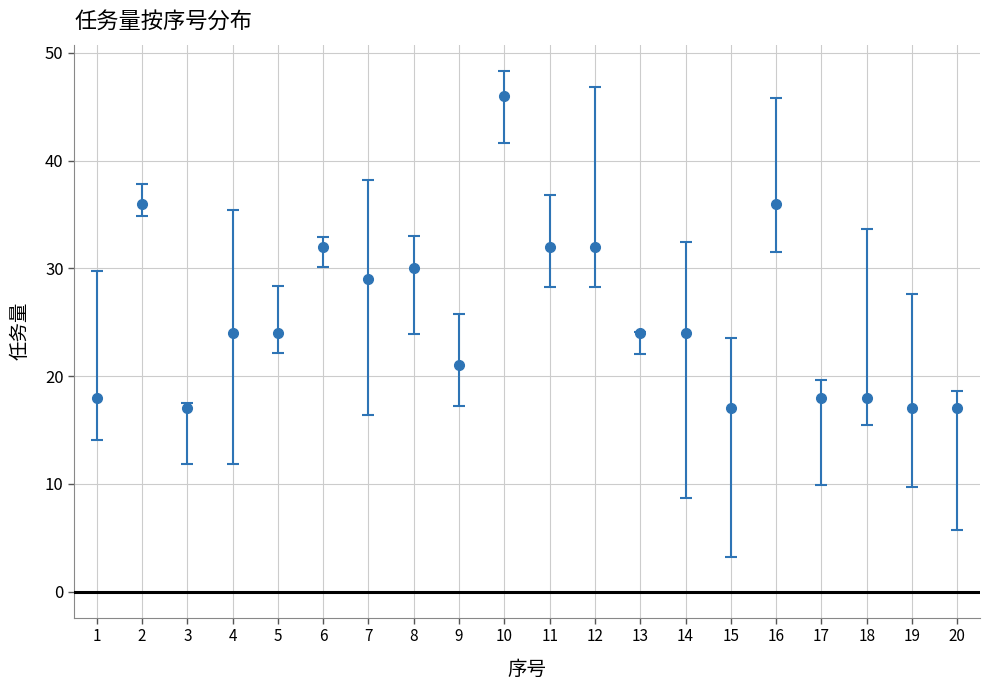

Which label corresponds to the largest value in the chart?

10